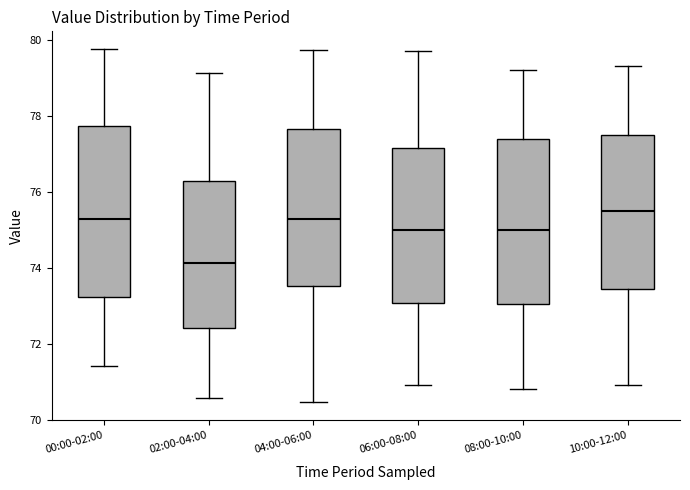

Reading left to right, read every box against the y-axis: the position of its median line, the range the box covers, and the ends of its whiskers. The values are not printed on the chart, so give them approximately, as read against the axis.

00:00-02:00: median 75.2, box 73.2 to 77.8, whiskers 71.4 to 79.8
02:00-04:00: median 74.2, box 72.4 to 76.2, whiskers 70.6 to 79.2
04:00-06:00: median 75.2, box 73.6 to 77.6, whiskers 70.4 to 79.8
06:00-08:00: median 75.0, box 73.0 to 77.2, whiskers 71.0 to 79.8
08:00-10:00: median 75.0, box 73.0 to 77.4, whiskers 70.8 to 79.2
10:00-12:00: median 75.6, box 73.4 to 77.6, whiskers 71.0 to 79.4